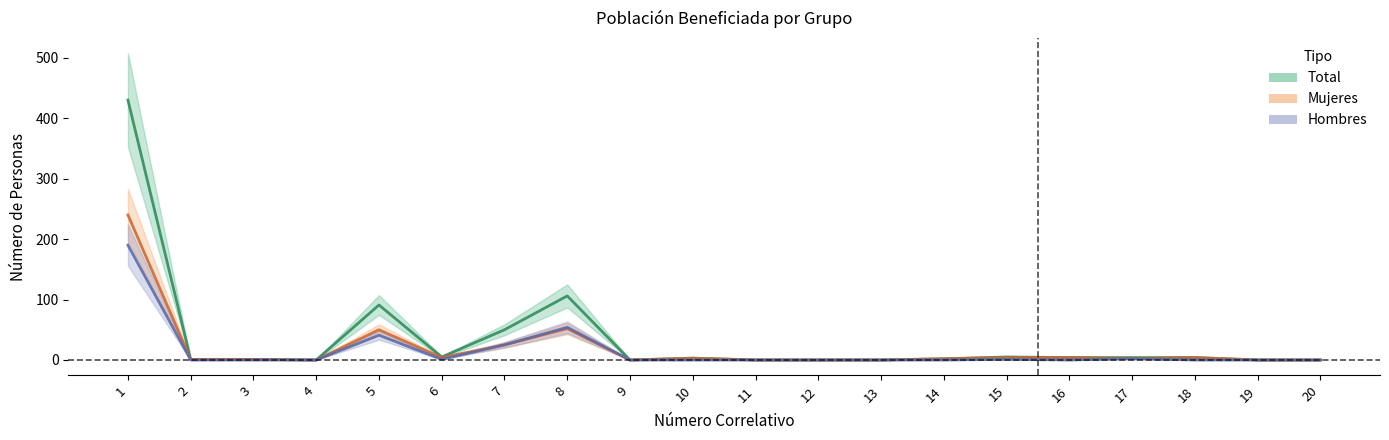

Where is the first local minimum for Mujeres?

4